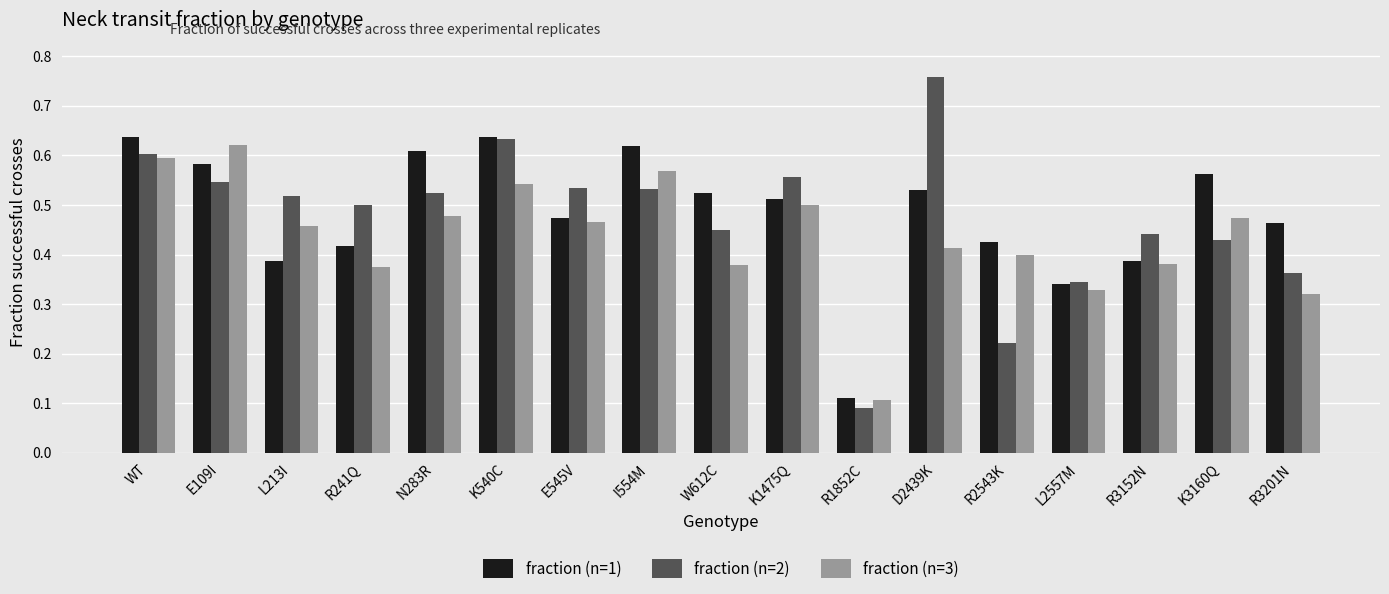

List the series in order of their peak value, lowest first.

fraction (n=3), fraction (n=1), fraction (n=2)